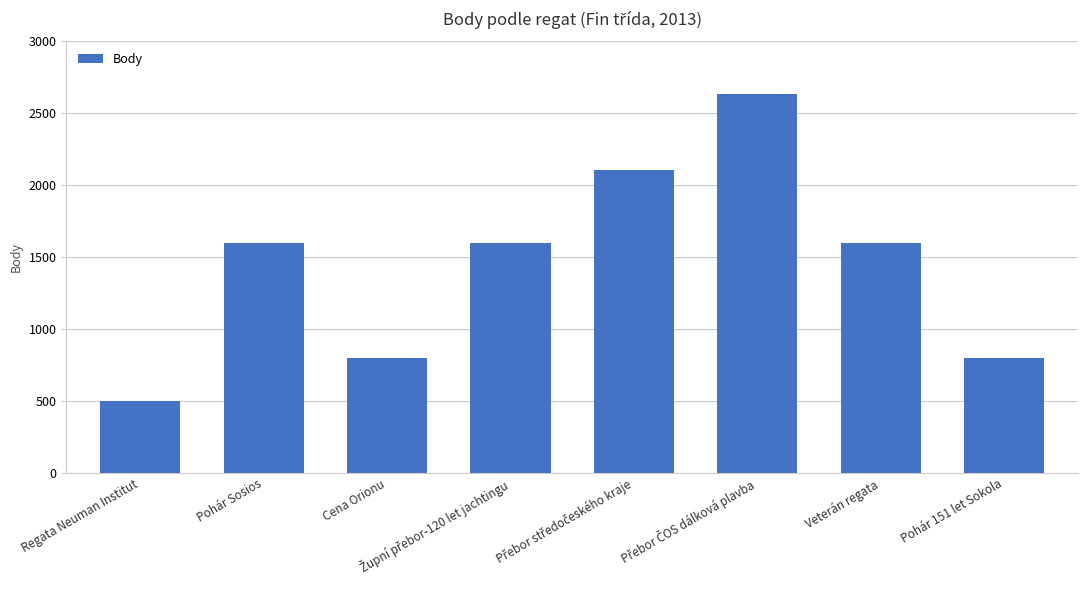

Are the bars horizontal?

No